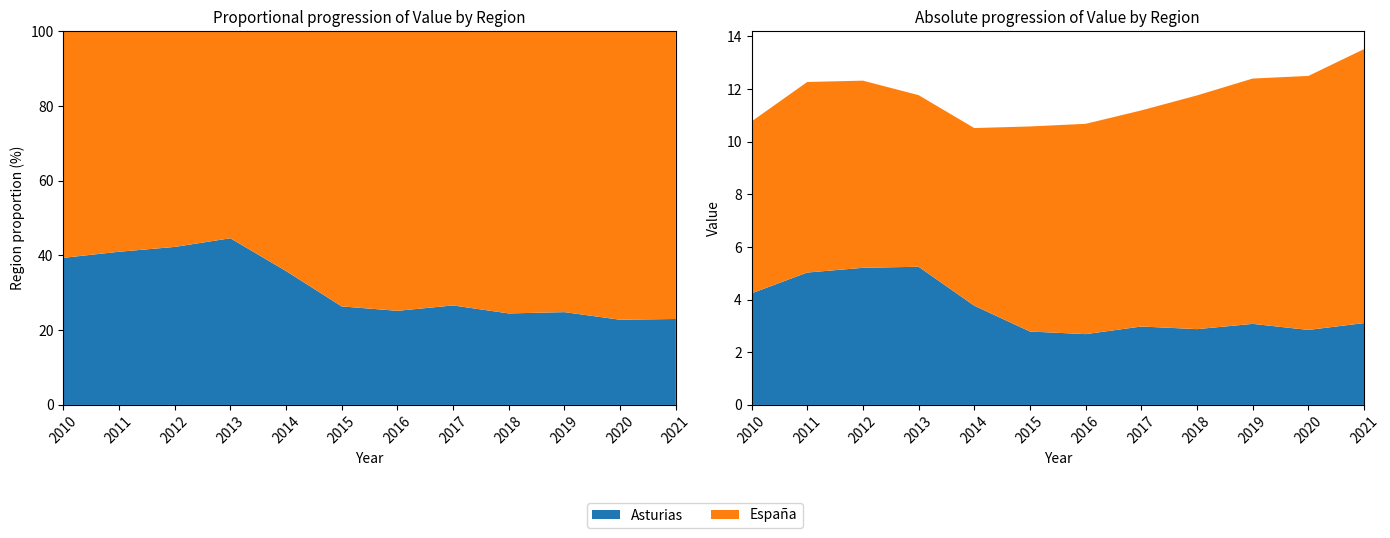

Reading left to right, transcribe all the data shown in this chart.

Asturias: 2010=4.2	2011=5.0	2012=5.2	2013=5.2	2014=3.8	2015=2.8	2016=2.7	2017=3.0	2018=2.9	2019=3.1	2020=2.9	2021=3.1
España: 2010=6.5	2011=7.2	2012=7.1	2013=6.5	2014=6.8	2015=7.8	2016=8.0	2017=8.2	2018=8.9	2019=9.3	2020=9.7	2021=10.4